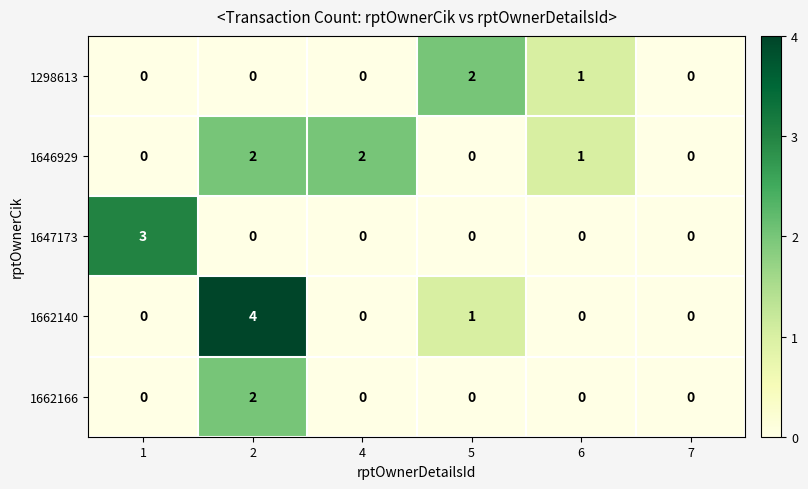

How many 1646929 values are between 0 and 2?

6